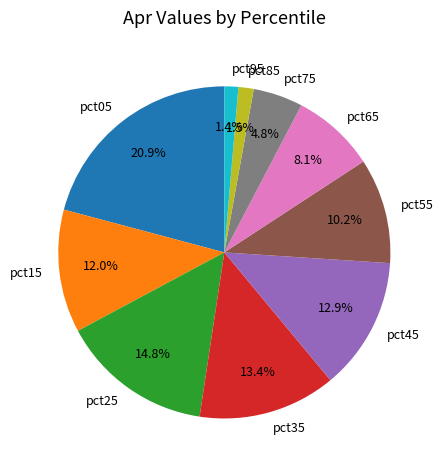

What percentage is the pct35 slice, to the nearest percent?

13%